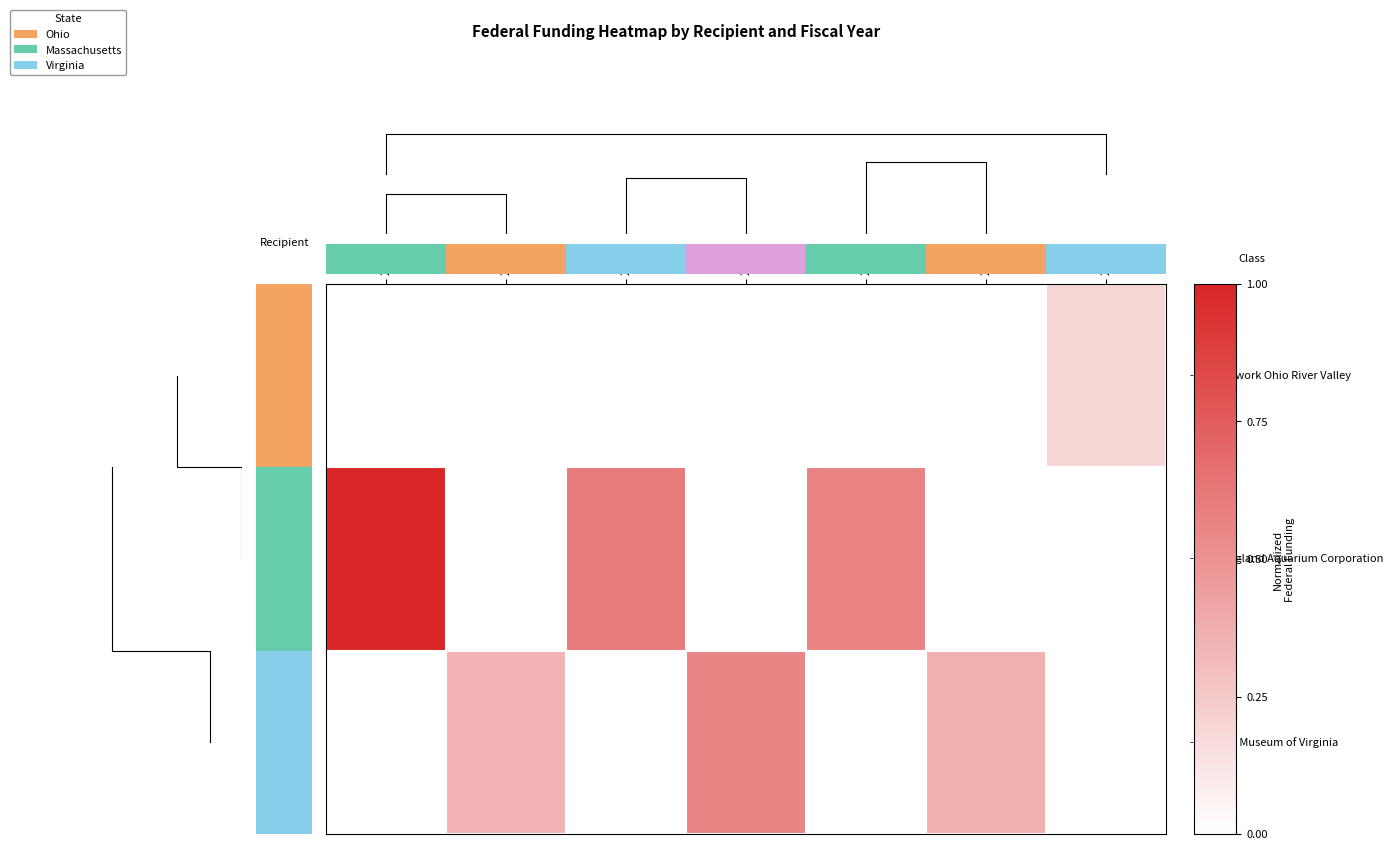

The 0.0 series shows 0.0 at 2010. True or false?

True